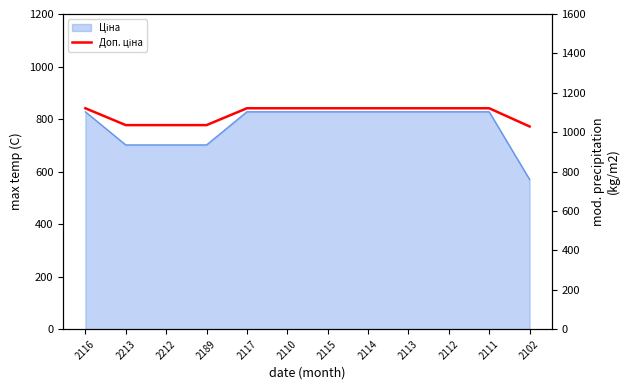

Does the chart have visible grid lines?

No